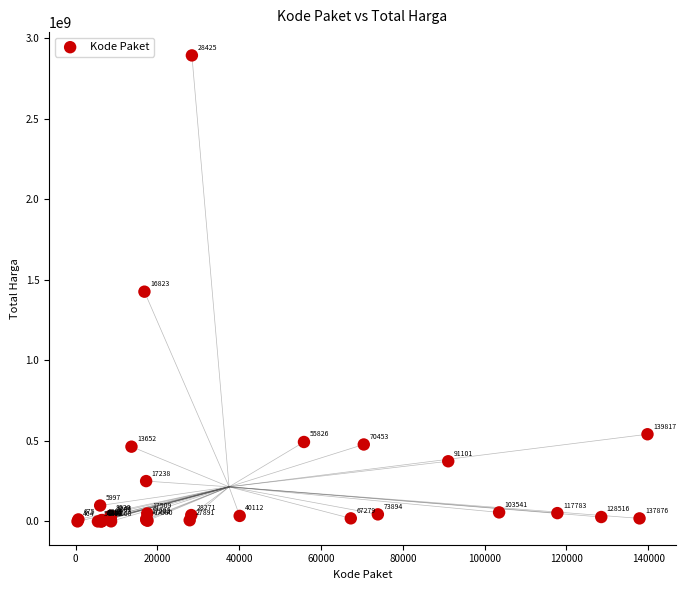

What Y value in the scatter plot is closest to 1446100000?

1425867900